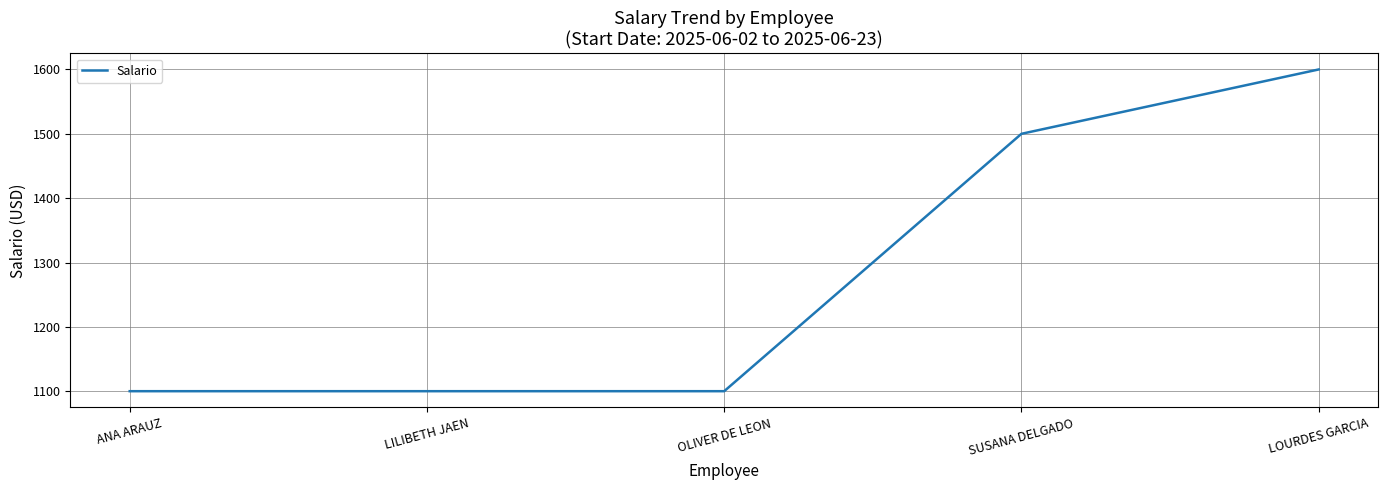

Reading left to right, extract all data points from this chart.

1100	1100	1100	1500	1600